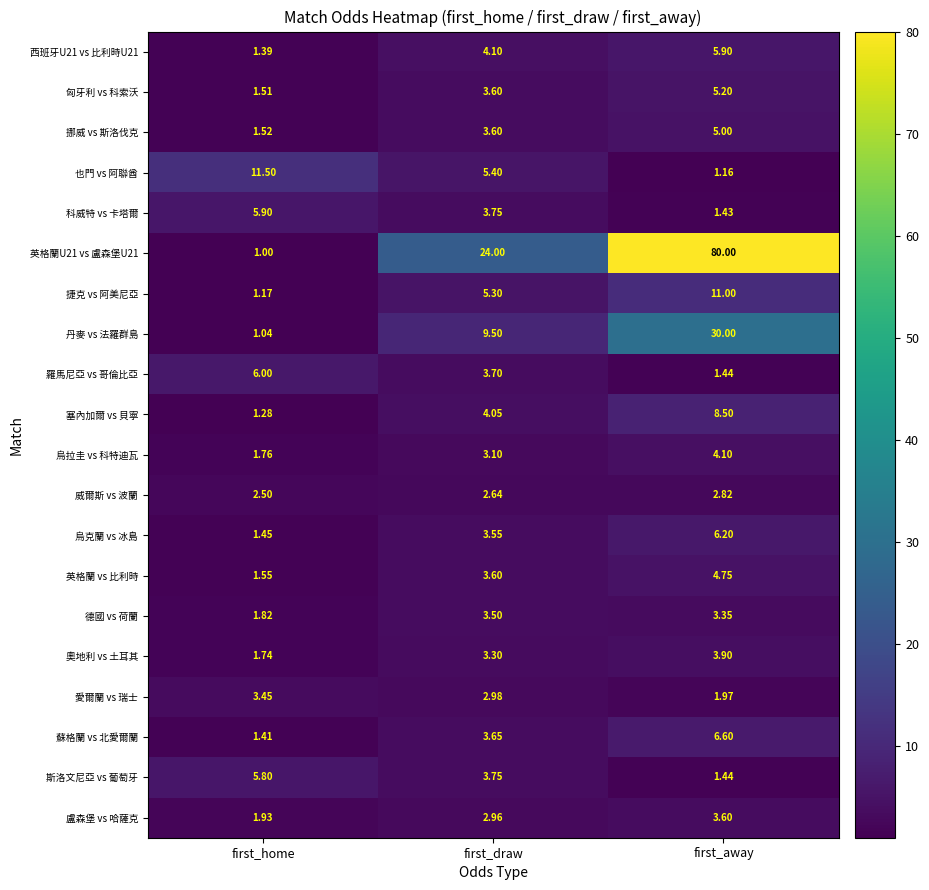

At which label does 烏拉圭 vs 科特迪瓦 reach its minimum?

first_home